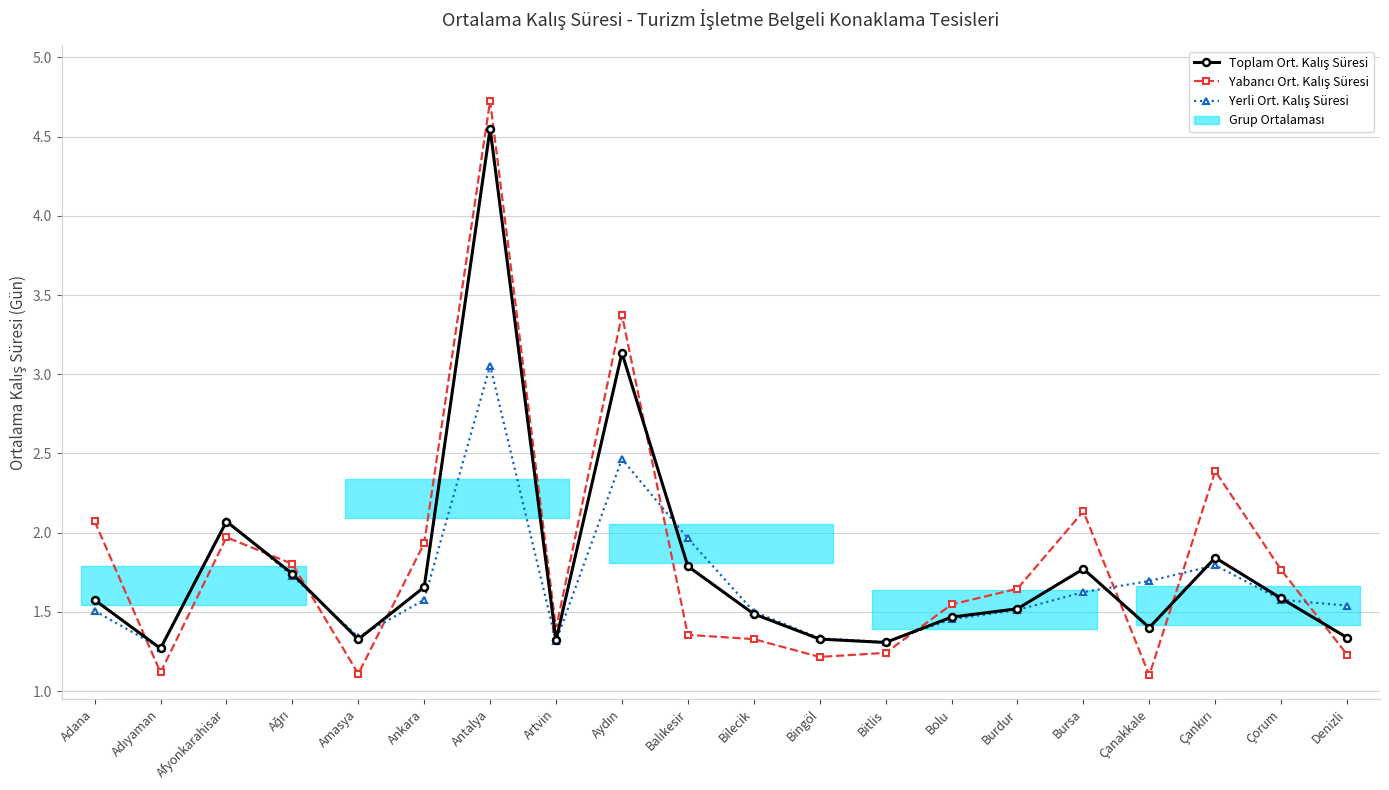

Which series changed the most between Balıkesir and Bolu?

Yerli Ort. Kalış Süresi